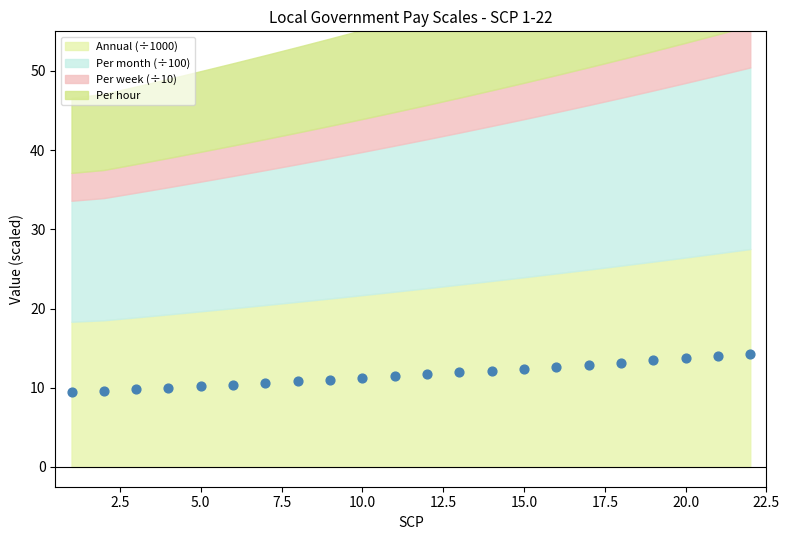

What is the range of X values (max minus min)?

21.0